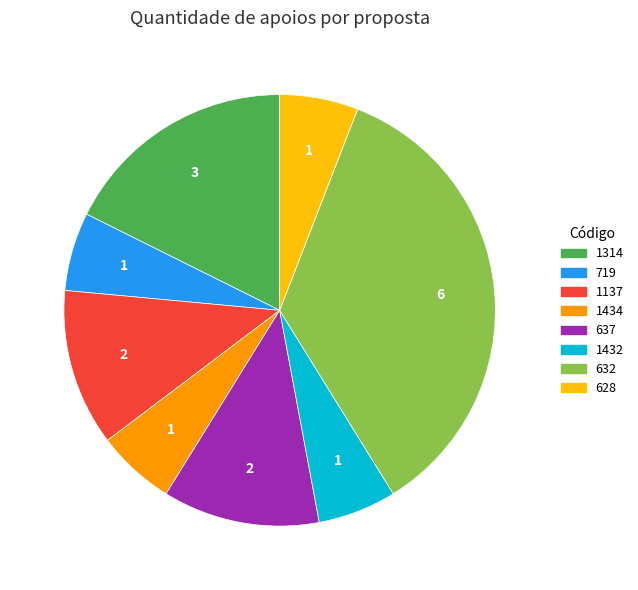

True or false: 1434 accounts for 6% of the total.

True